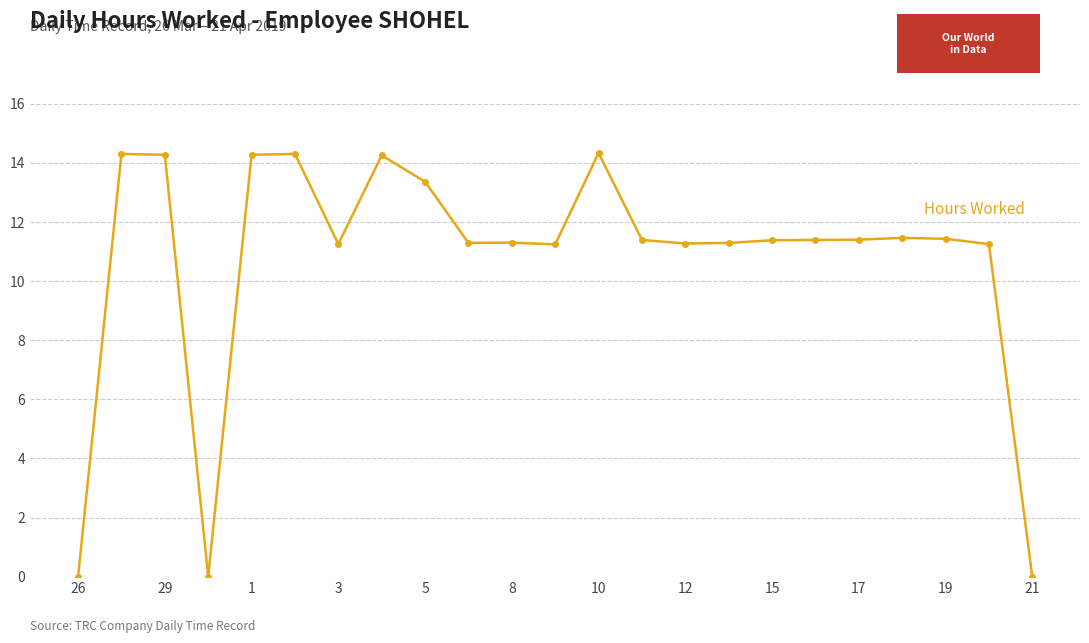

True or false: the data has more than 0 interior local peaks.

True